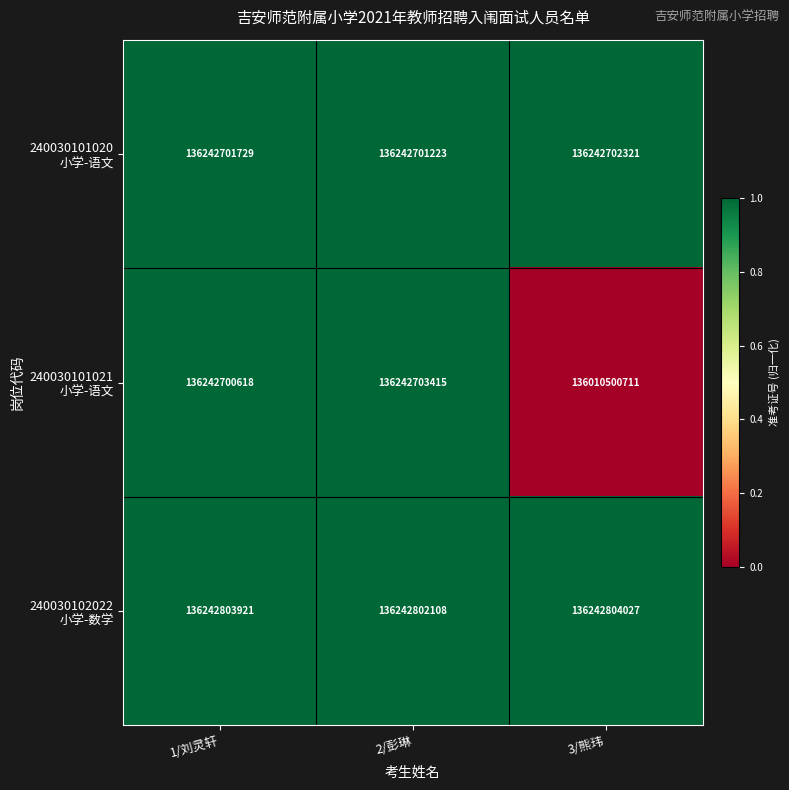

What is the difference between the highest and lowest values at 3/熊玮?

232303316